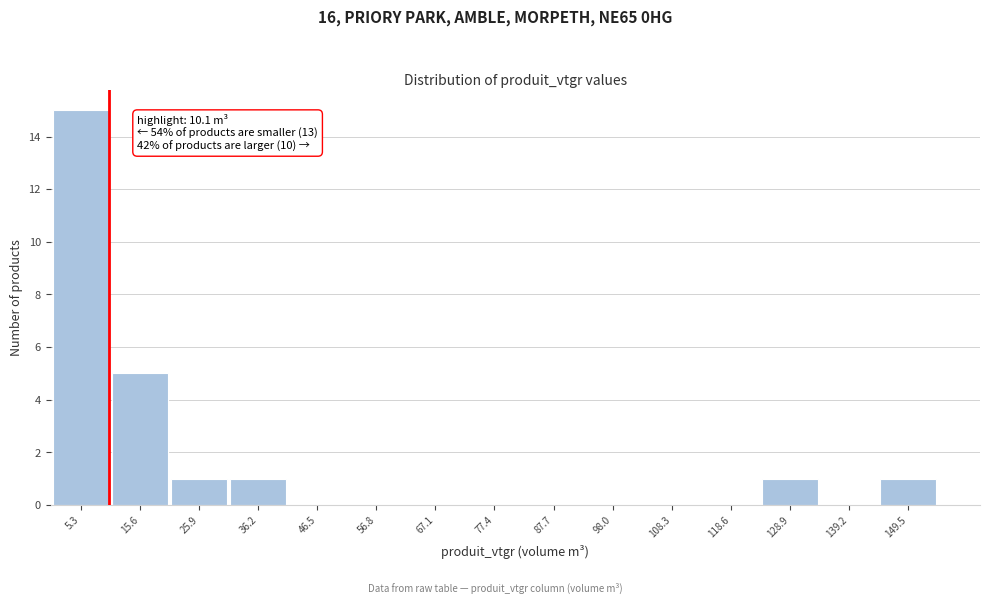

Over which range of the x-axis is the bar tallest?

0 to 10